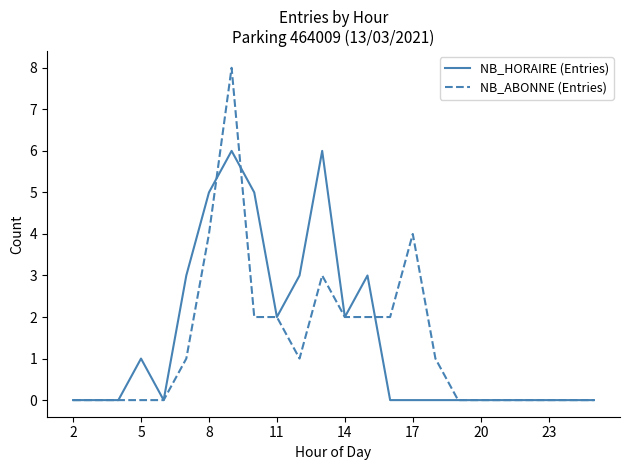

Rank the series by their maximum value, from highest to lowest.

NB_ABONNE (Entries), NB_HORAIRE (Entries)